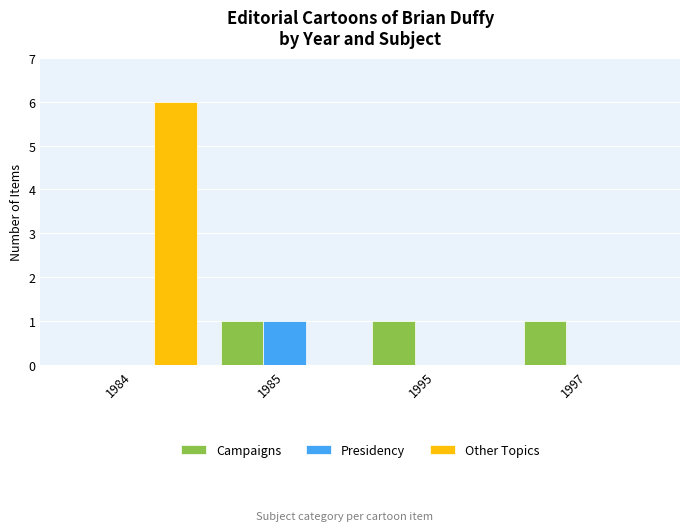

What is the approximate value of Other Topics at 1984?

6